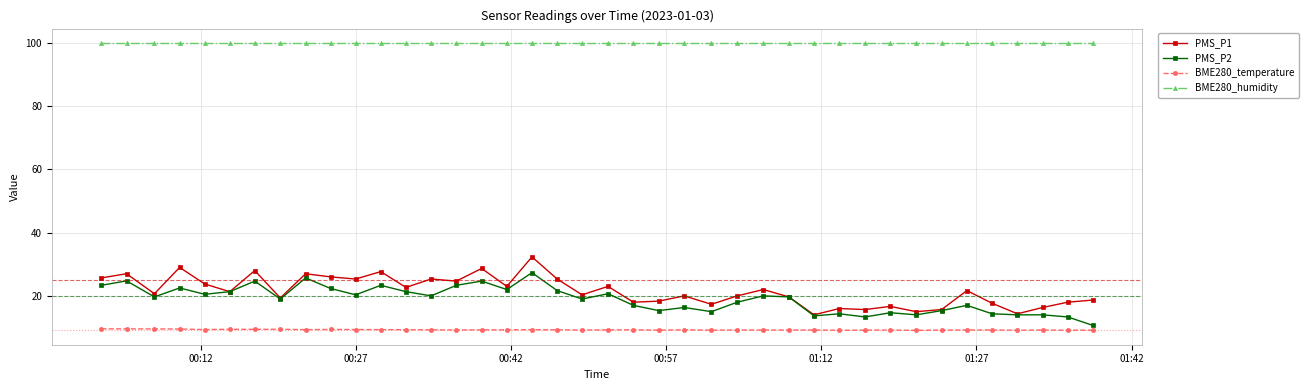

Rank the series by their maximum value, from highest to lowest.

BME280_humidity, PMS_P1, PMS_P2, BME280_temperature